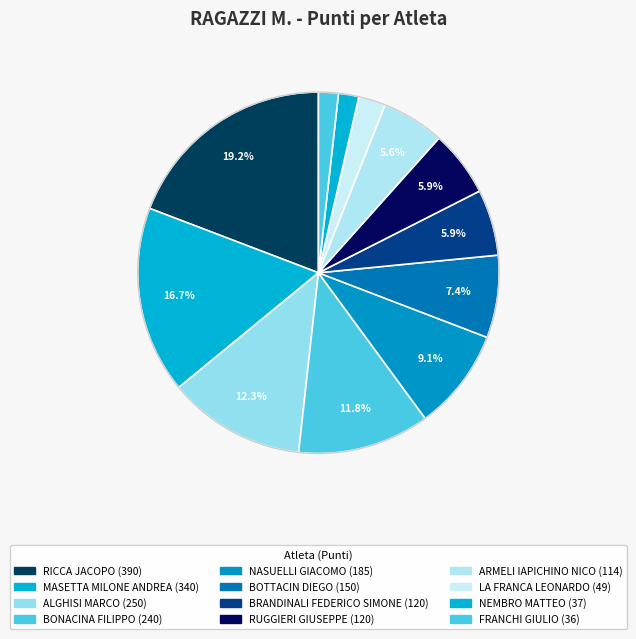

To the nearest percent, what is the average slice percentage?

8%